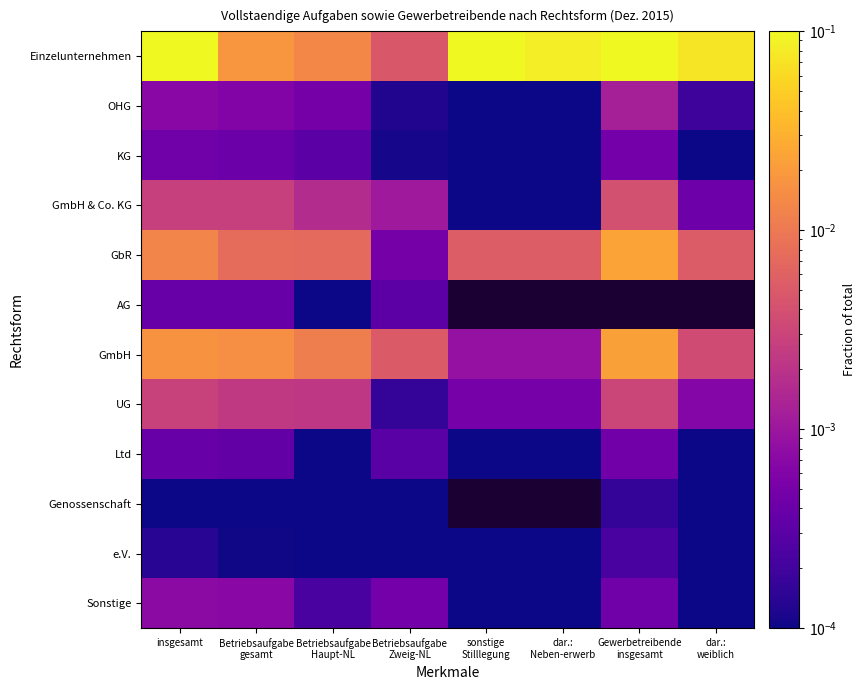

Between Gewerbetreibende
insgesamt and insgesamt, which is larger?

Gewerbetreibende
insgesamt